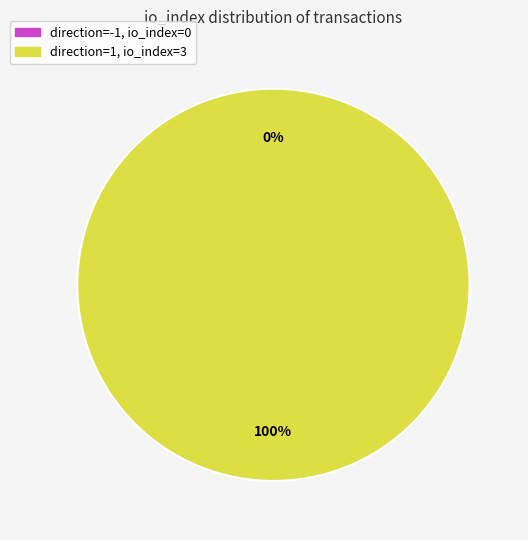

Does direction=1 (io_index=3) represent more than half of the total?

Yes